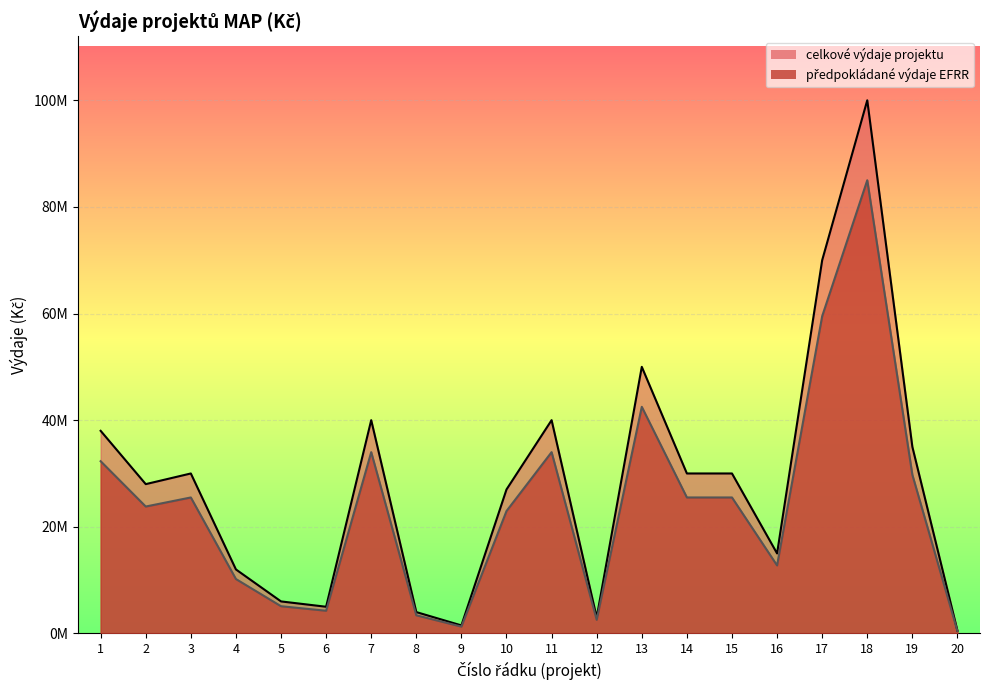

How many interior local valleys does the předpokládané výdaje EFRR series have?

5